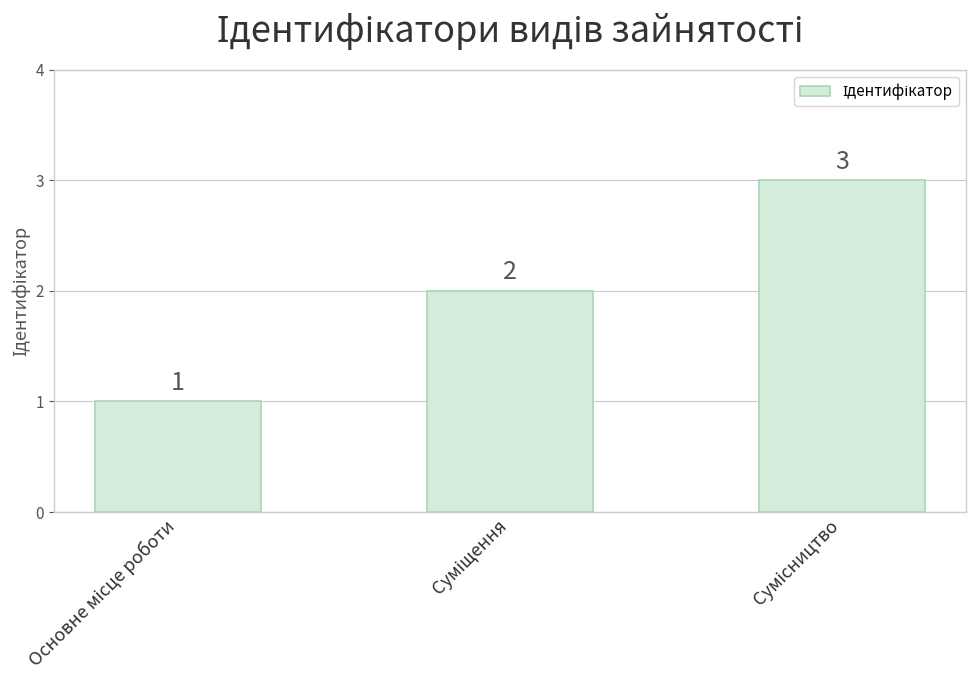

What is the greatest value displayed?

3